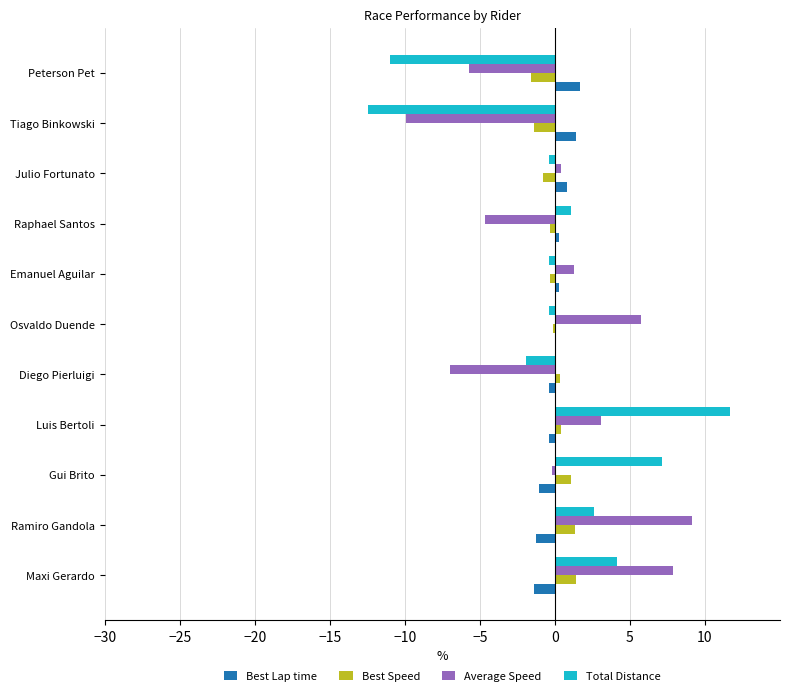

What is the maximum value shown in the chart?

11.6